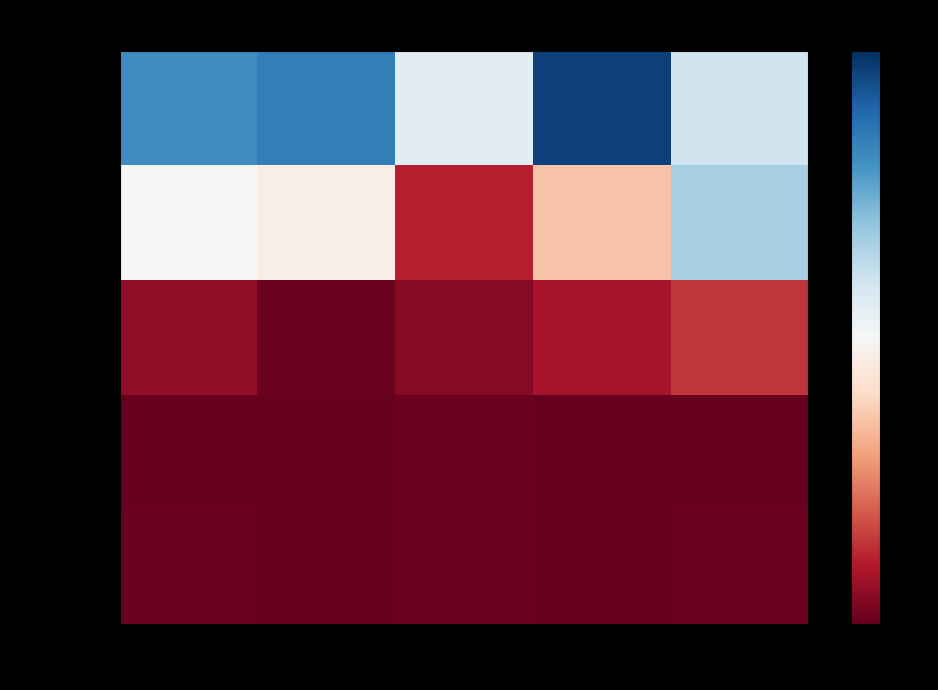

What is the spread (max minus min) of values at rep?

76